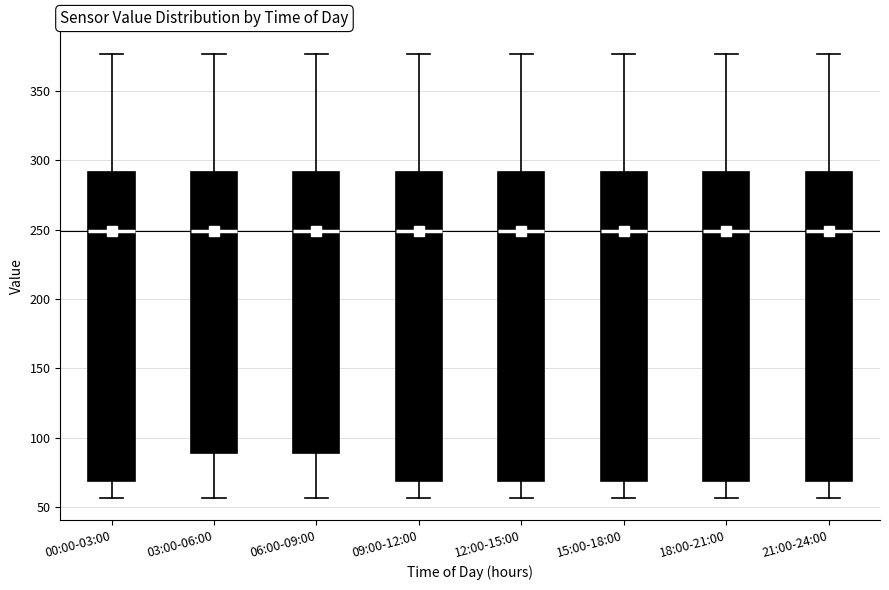

Reading left to right, transcribe this box plot: for each box, give where its median line is, the range the box spans, and where its two whiskers end, as read against the y-axis. The values are not printed on the chart, so give them approximately, as read against the axis.

00:00-03:00: median 250, box 70 to 290, whiskers 55 to 375
03:00-06:00: median 250, box 90 to 290, whiskers 55 to 375
06:00-09:00: median 250, box 90 to 290, whiskers 55 to 375
09:00-12:00: median 250, box 70 to 290, whiskers 55 to 375
12:00-15:00: median 250, box 70 to 290, whiskers 55 to 375
15:00-18:00: median 250, box 70 to 290, whiskers 55 to 375
18:00-21:00: median 250, box 70 to 290, whiskers 55 to 375
21:00-24:00: median 250, box 70 to 290, whiskers 55 to 375